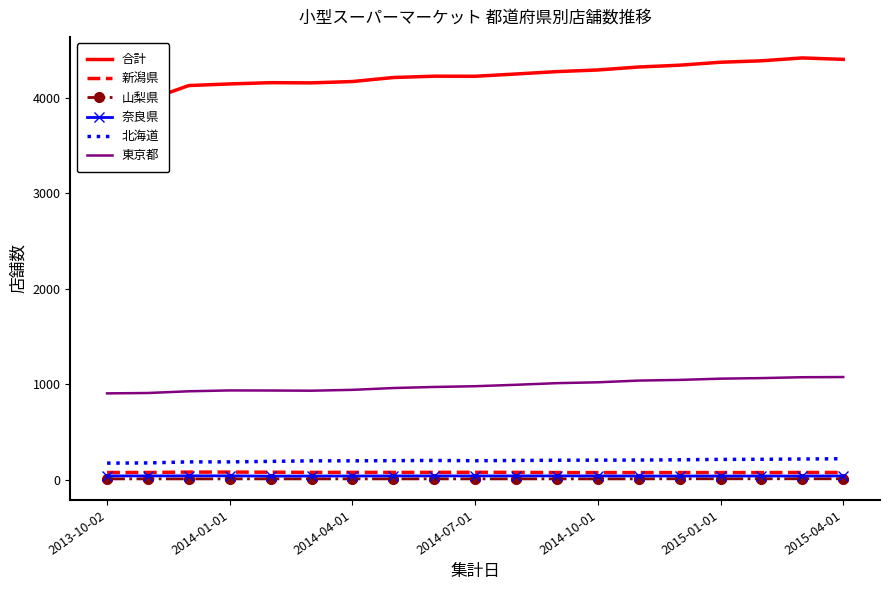

Which series has the largest total across all categories?

合計